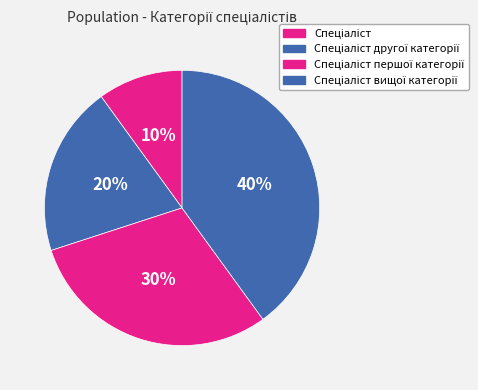

What is the smallest slice in the pie chart?

Спеціаліст